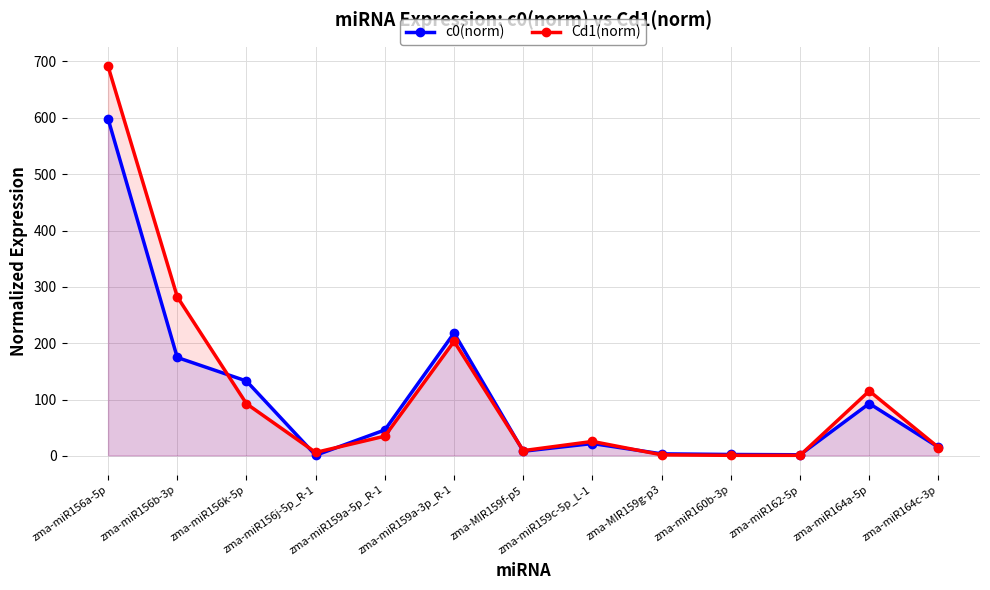

The value of c0(norm) at zma-miR159a-3p_R-1 is 283.8. True or false?

False